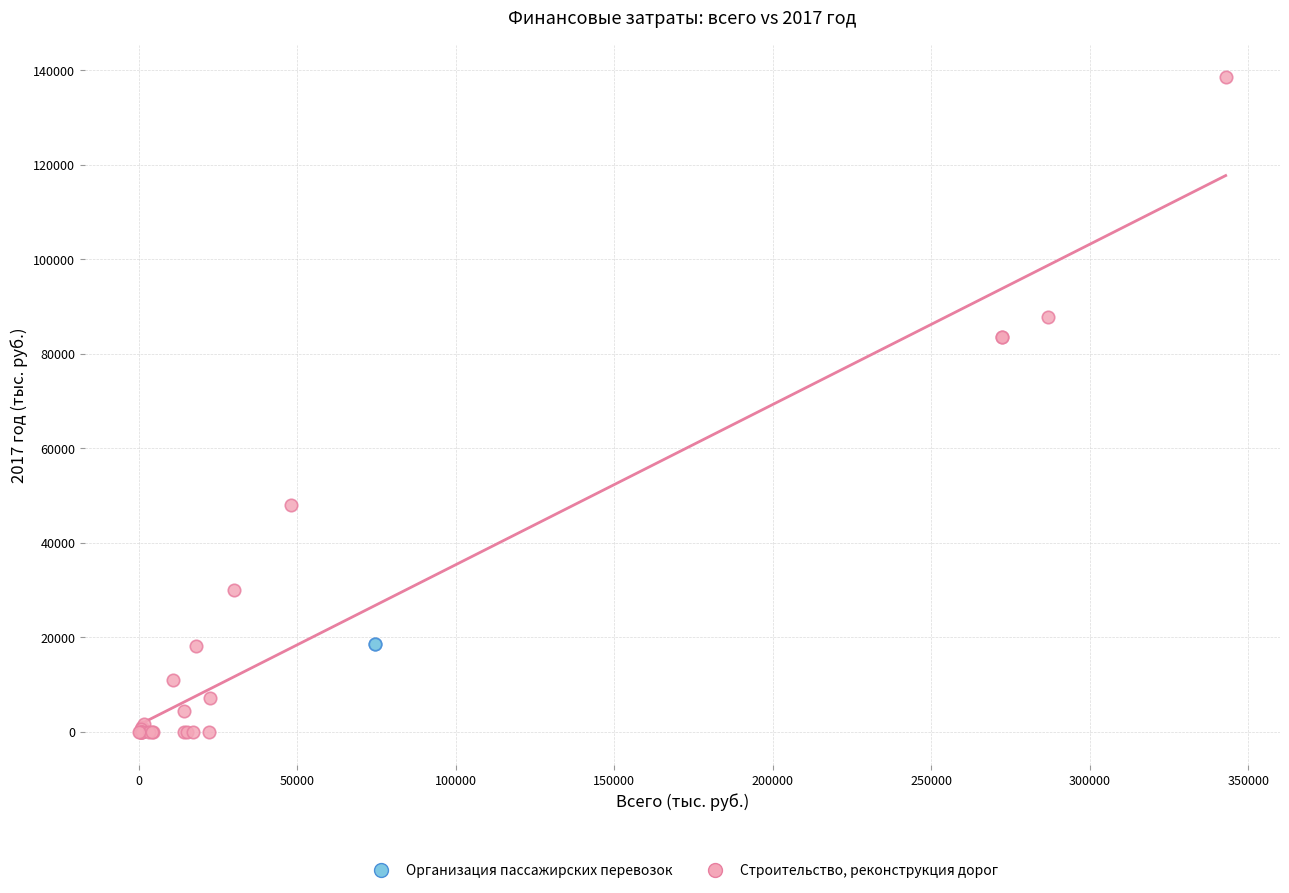

What are all the series names shown in the legend?

Организация пассажирских перевозок, Строительство, реконструкция дорог